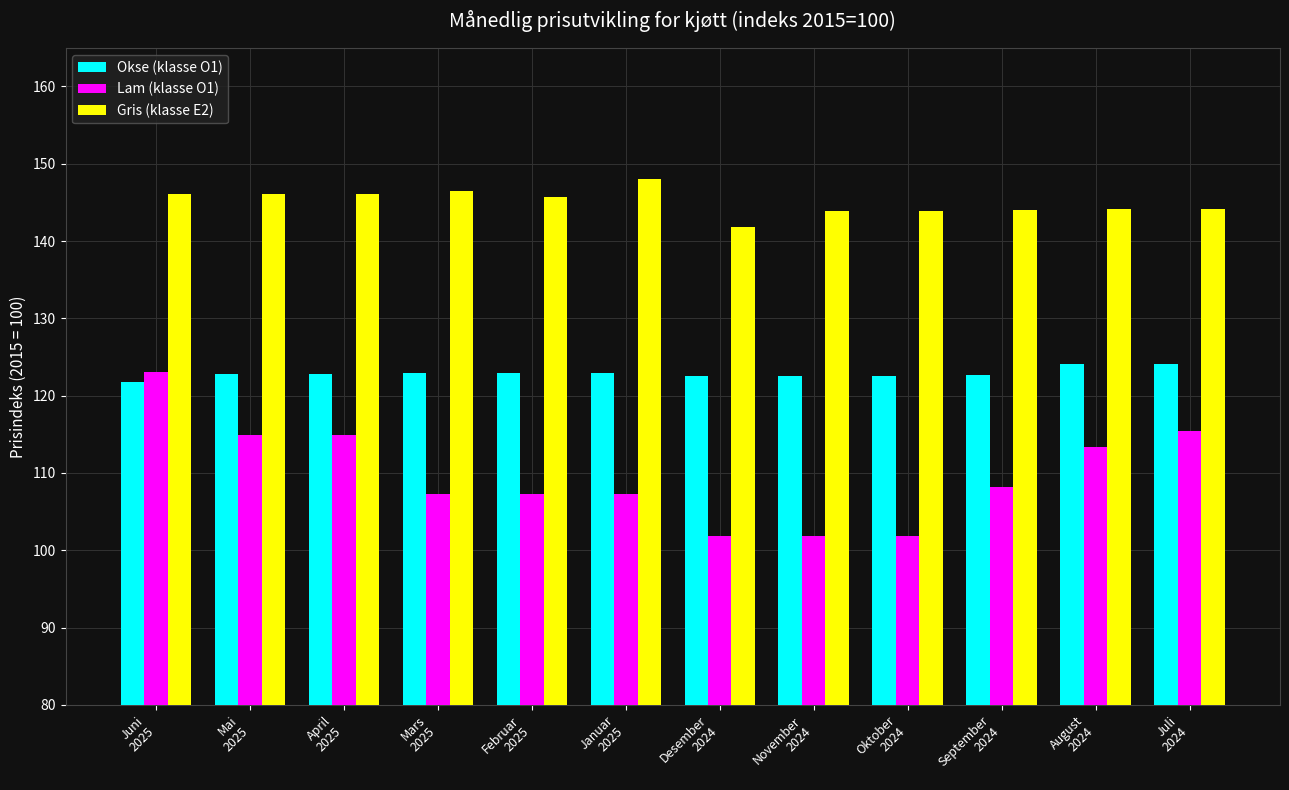

Is it true that Lam (klasse O1) equals 101.9 at November
2024?

True